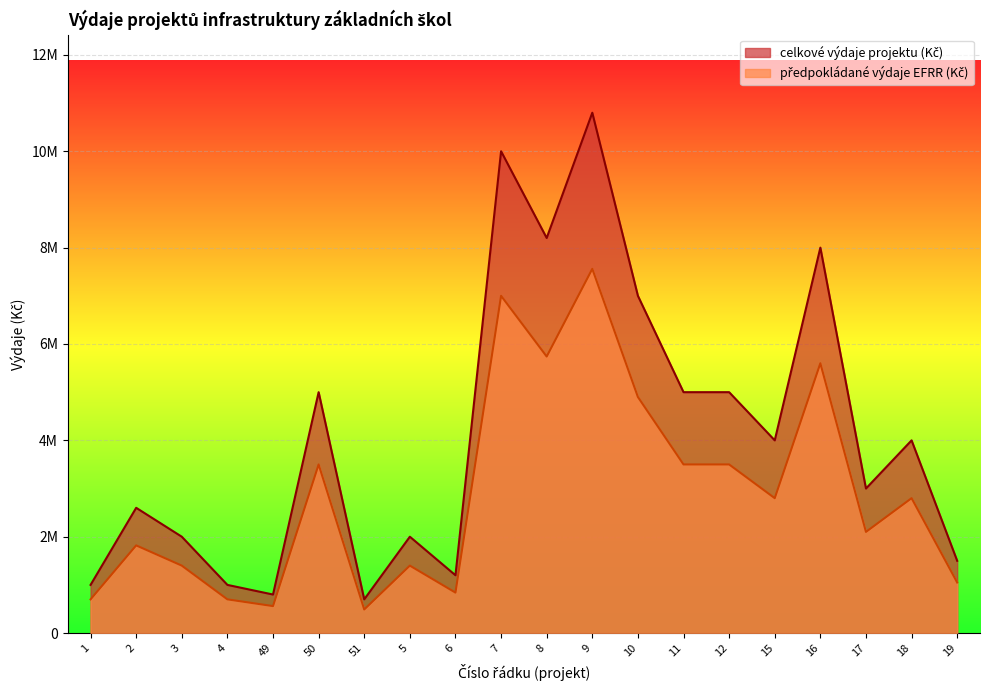

True or false: předpokládané výdaje EFRR (Kč) and celkové výdaje projektu (Kč) intersect in this chart.

False